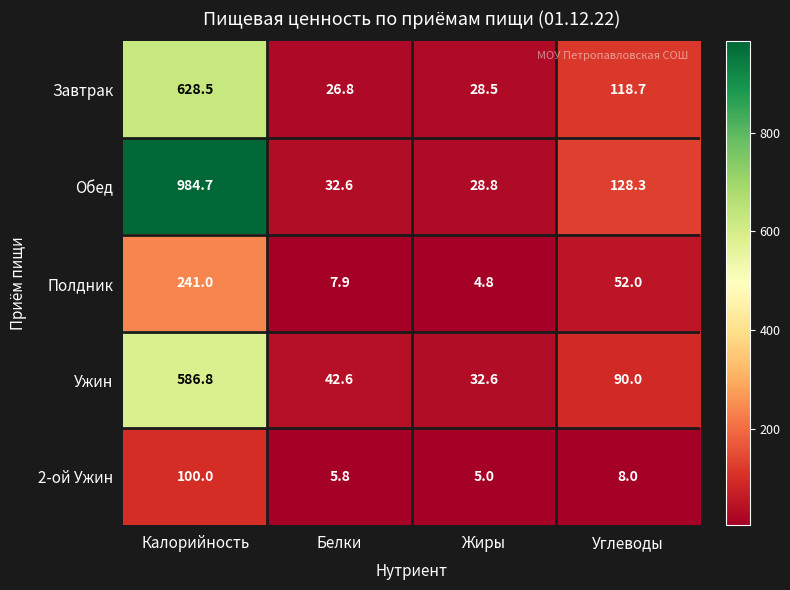

Reading right to left, list all the values displayed in this chart.

Завтрак: 118.7	28.5	26.8	628.5
Обед: 128.3	28.8	32.6	984.7
Полдник: 52.0	4.8	7.9	241.0
Ужин: 90.0	32.6	42.6	586.8
2-ой Ужин: 8.0	5.0	5.8	100.0